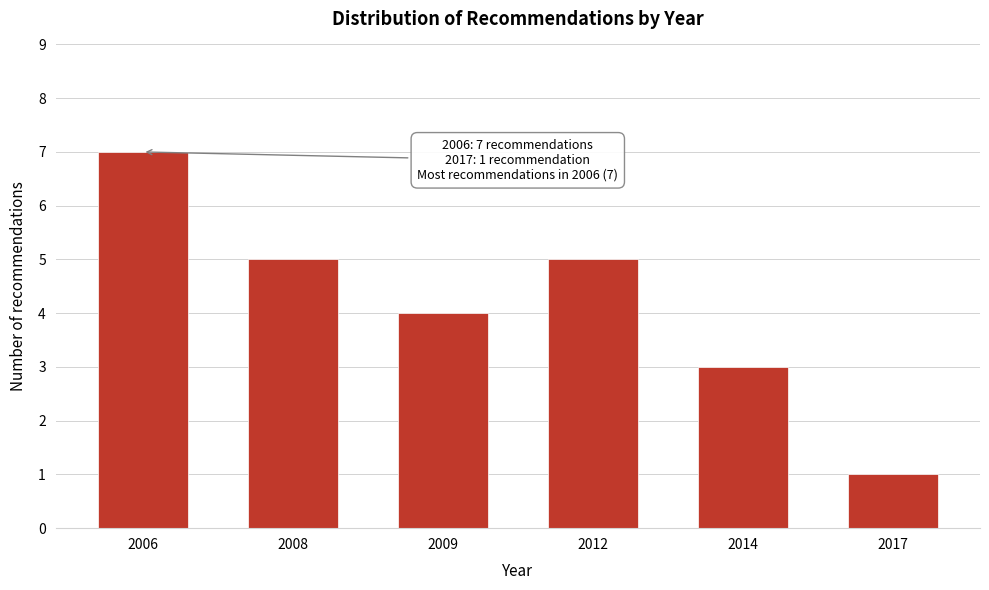

Reading right to left, what are all the values shown in this chart?

2017=1	2014=3	2012=5	2009=4	2008=5	2006=7